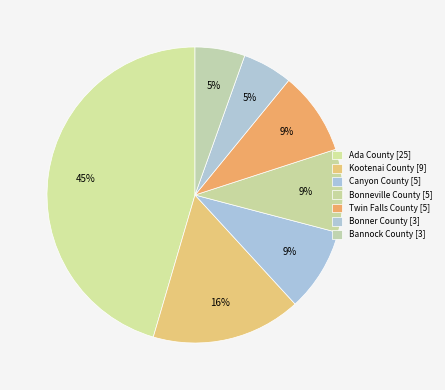

How many slices are in this pie chart?

7